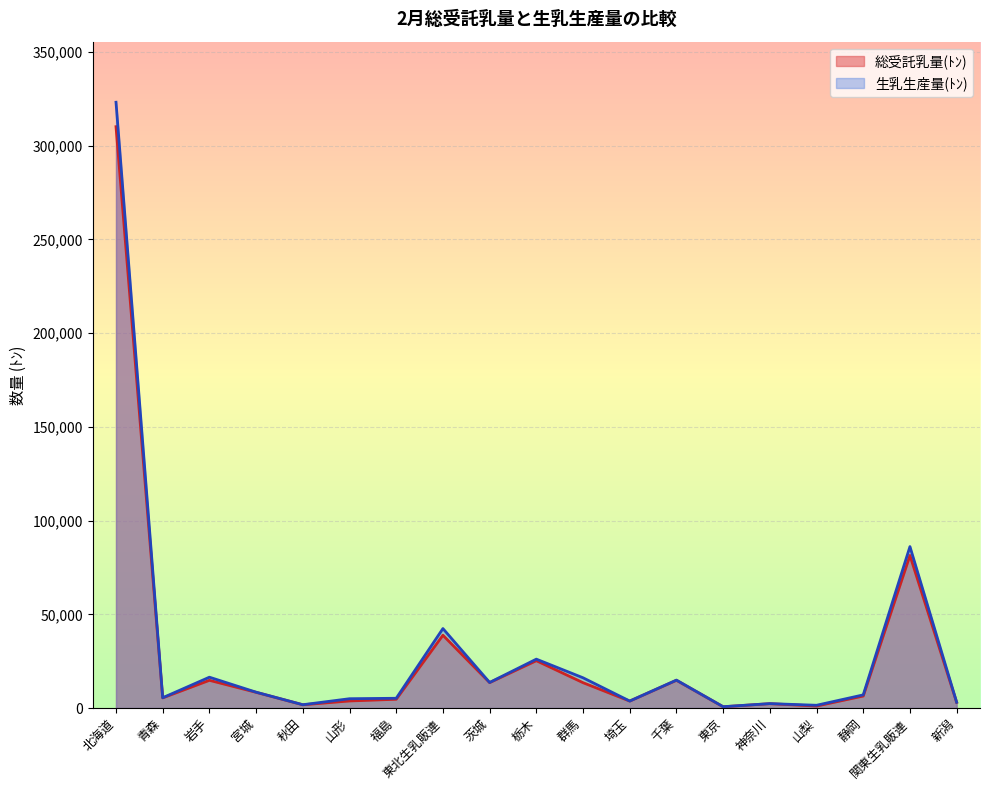

List the series in order of their overall mean, lowest first.

総受託乳量(ﾄﾝ), 生乳生産量(ﾄﾝ)